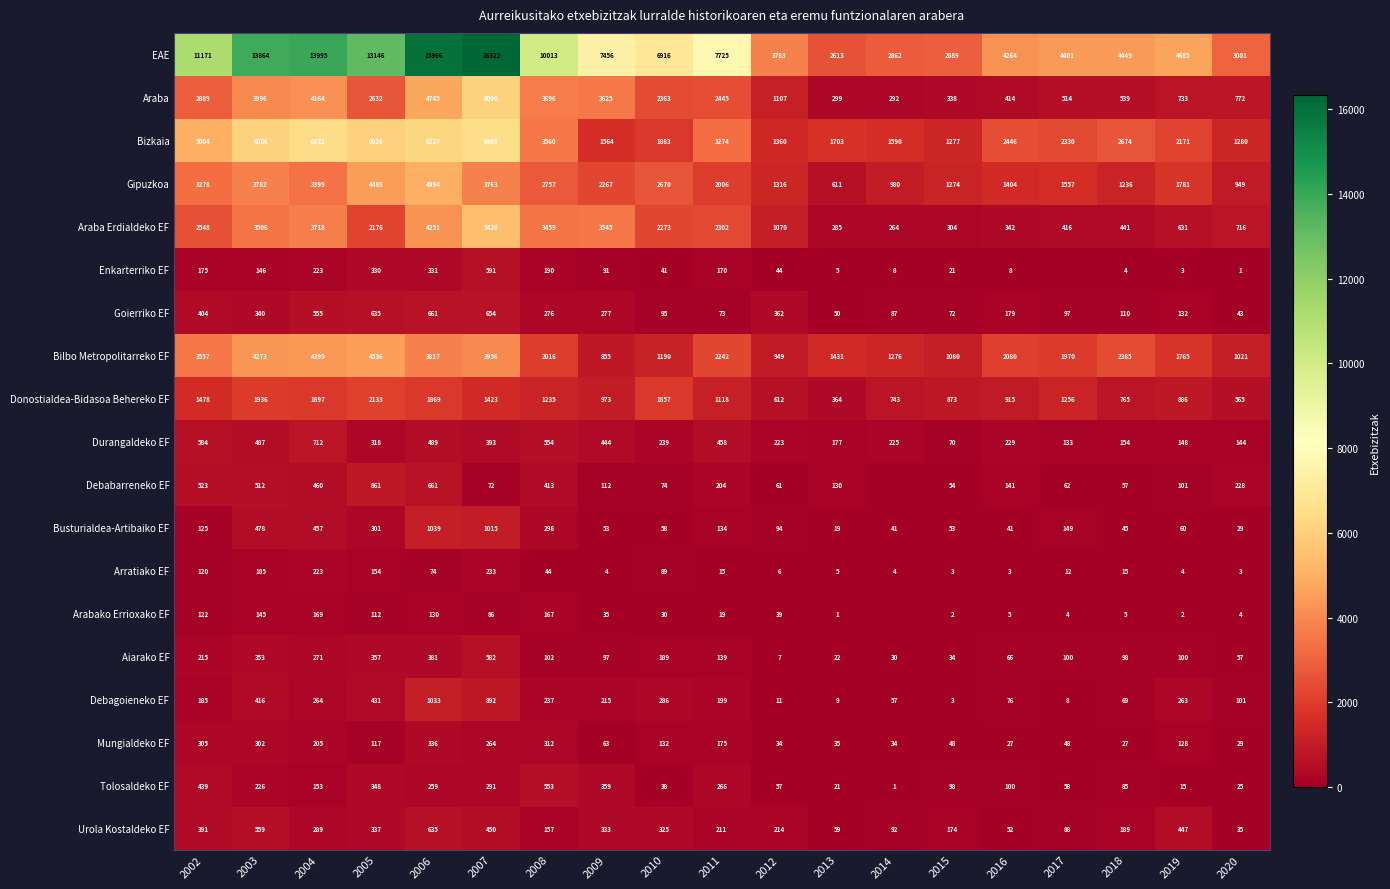

What is the approximate value of Debagoieneko EF at 2018?

69